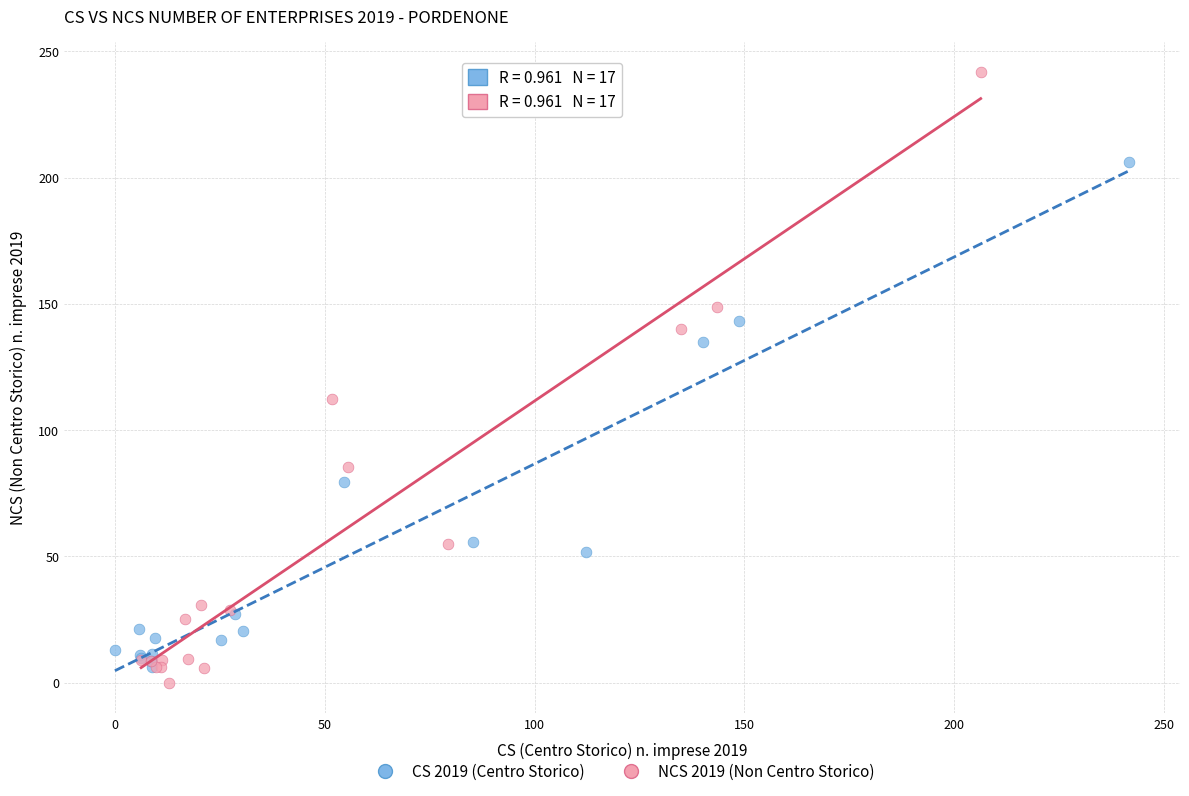

Which series has the widest spread of Y values?

NCS 2019 (Non Centro Storico)